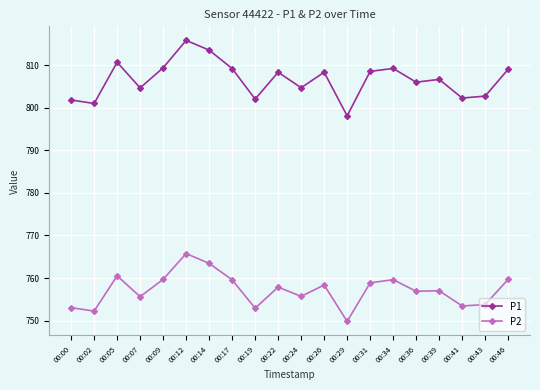

How many values in the P1 series are below 808?

10